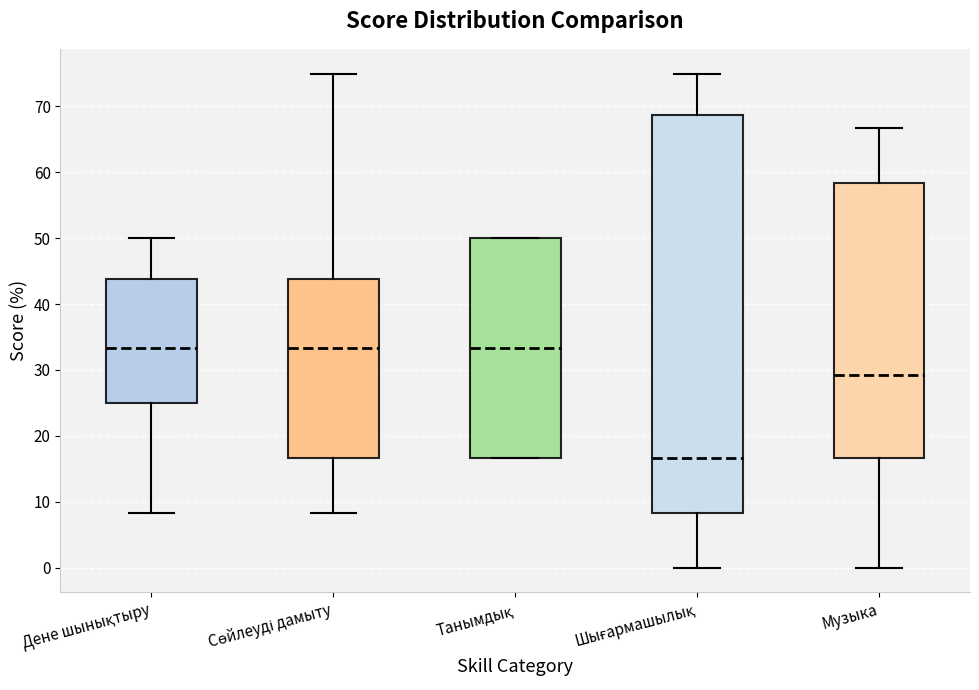

Where is the upper edge of the box for Шығармашылық on the y-axis? The values are not printed on the chart, so give them approximately, as read against the axis.

69